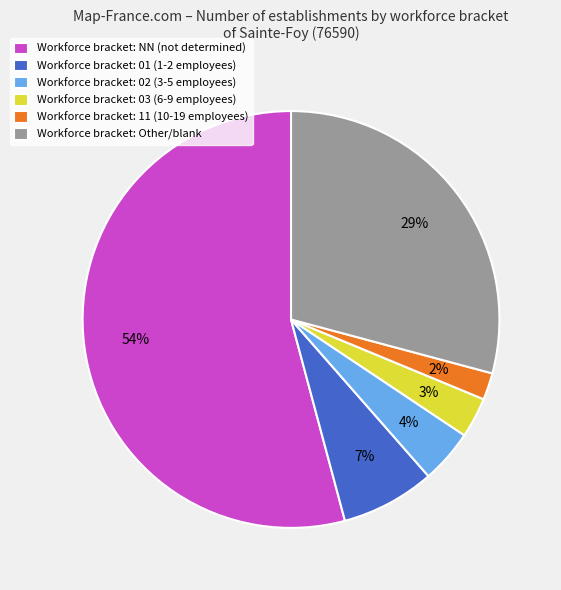

Is it true that Workforce bracket: Other/blank is 29% of the pie?

True